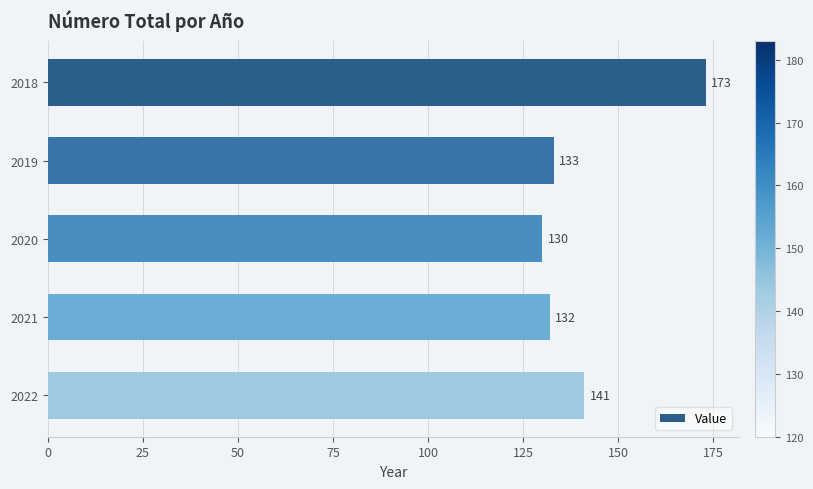

Is it true that the value at 2022 is 53?

False